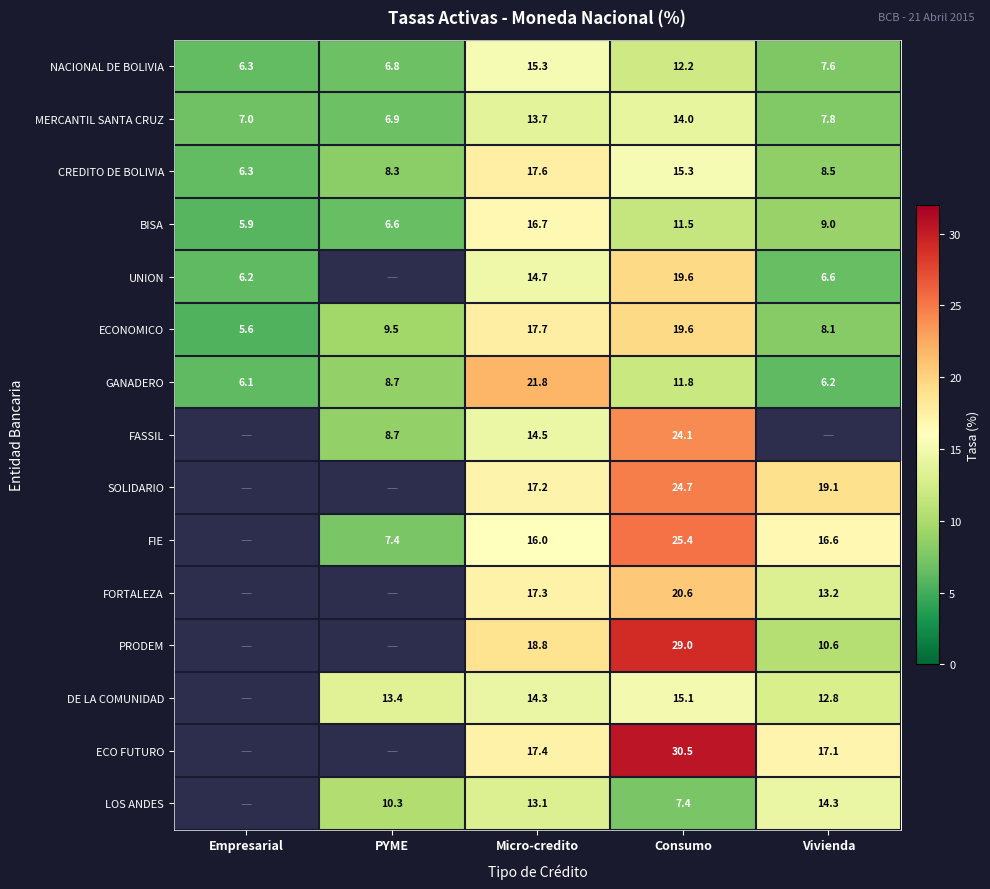

What is the maximum value for NACIONAL DE BOLIVIA?

15.3